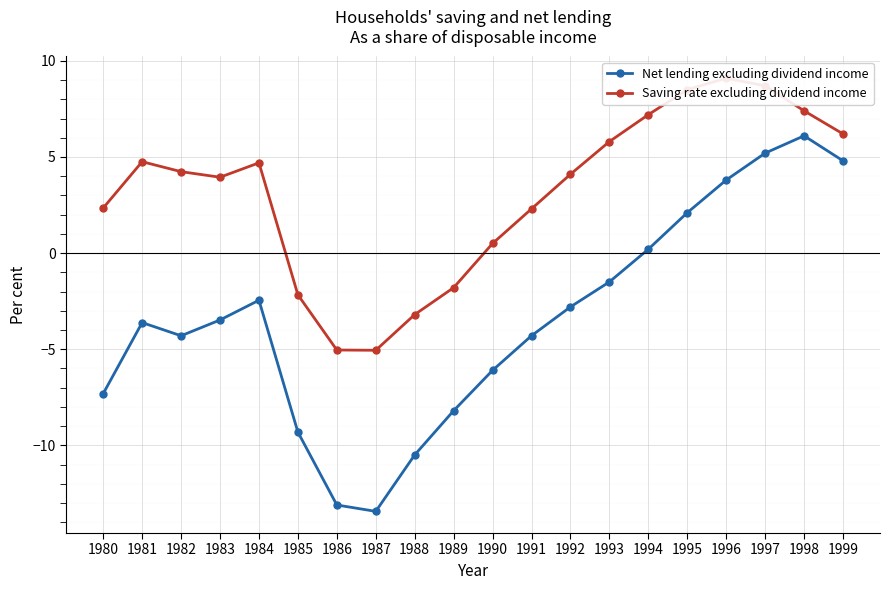

True or false: Net lending excluding dividend income and Saving rate excluding dividend income intersect in this chart.

False